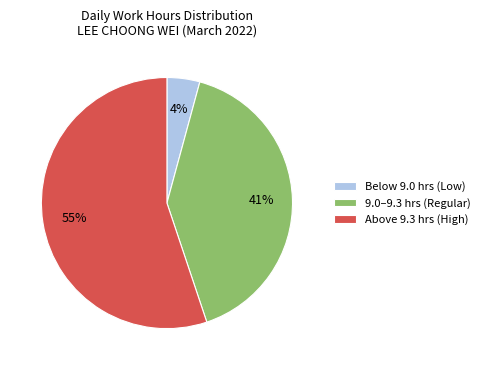

What percentage is the 9.0–9.3 hrs (Regular) slice, to the nearest percent?

41%